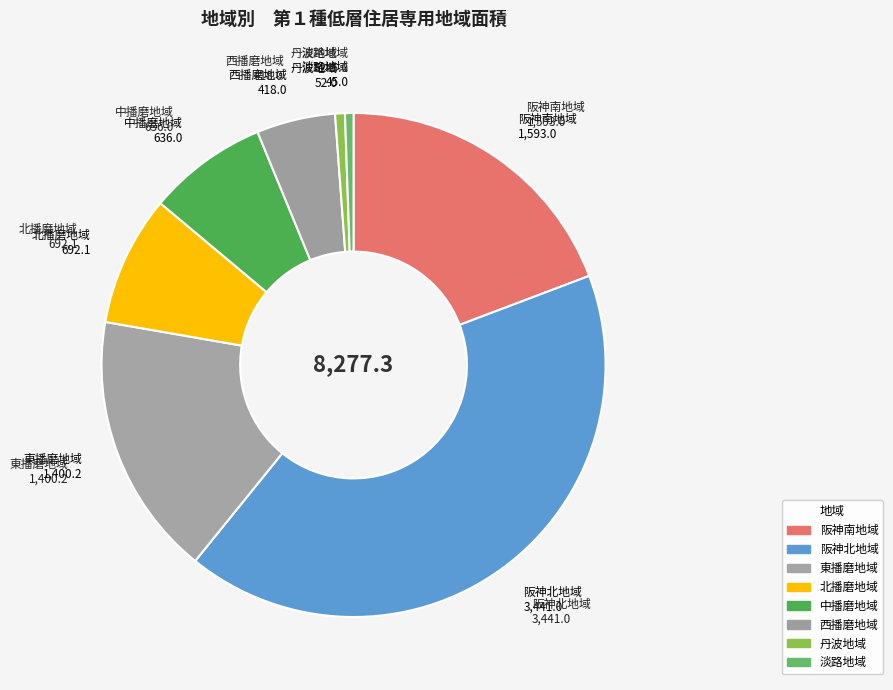

Count the number of slices in the pie.

8